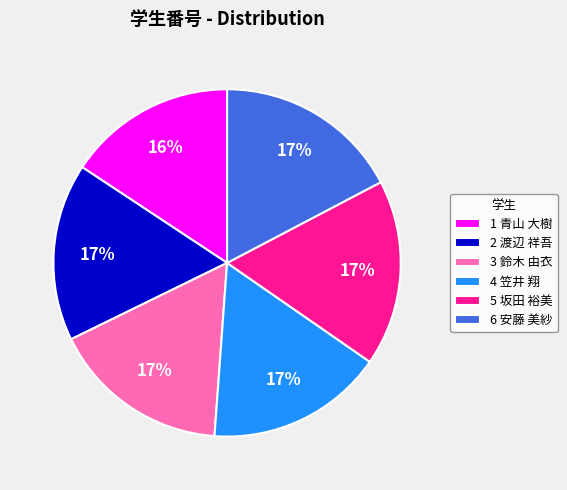

What percentage is the 6 安藤 美紗 slice, to the nearest percent?

17%